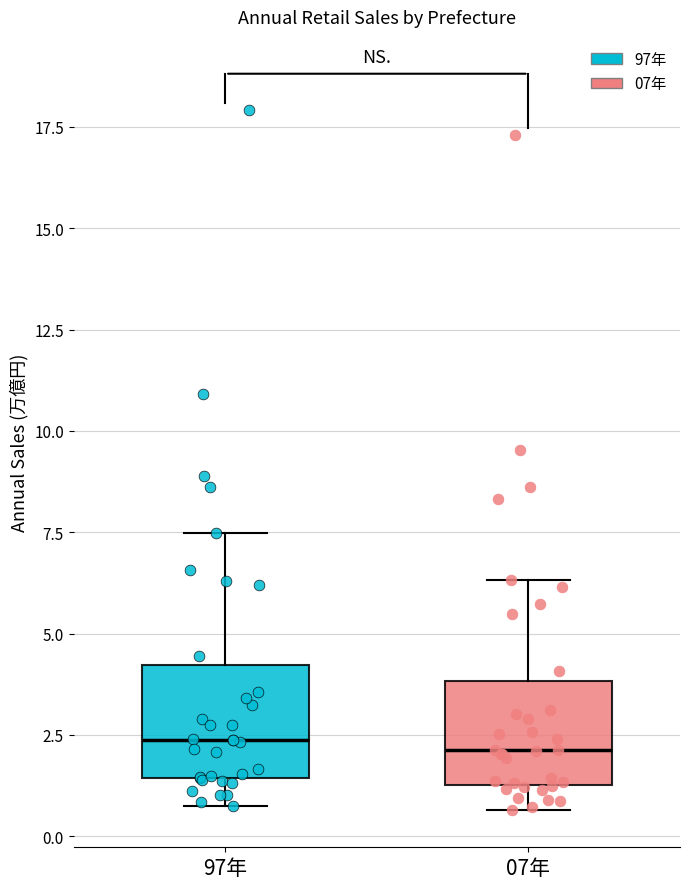

Reading left to right, read every box against the y-axis: the position of its median line, the range the box covers, and the ends of its whiskers. The values are not printed on the chart, so give them approximately, as read against the axis.

97年: median 2.5, box 1.5 to 4.0, whiskers 0.5 to 7.5
07年: median 2.0, box 1.5 to 4.0, whiskers 0.5 to 6.5